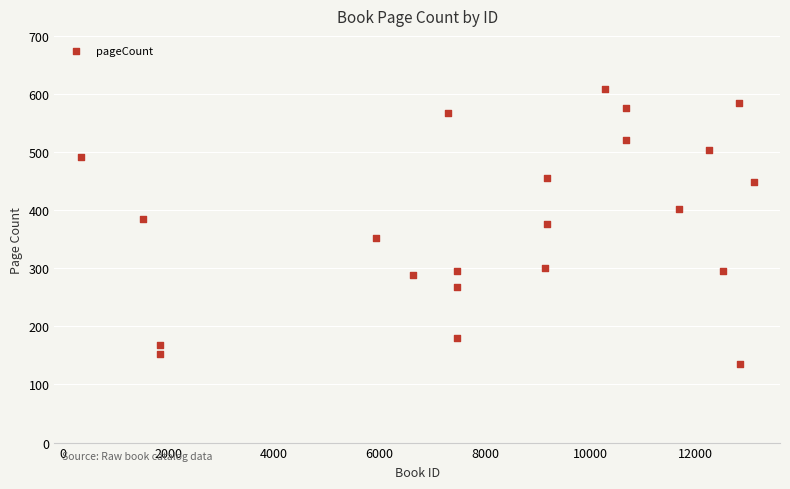

What is the range of Y values (max minus min)?

472